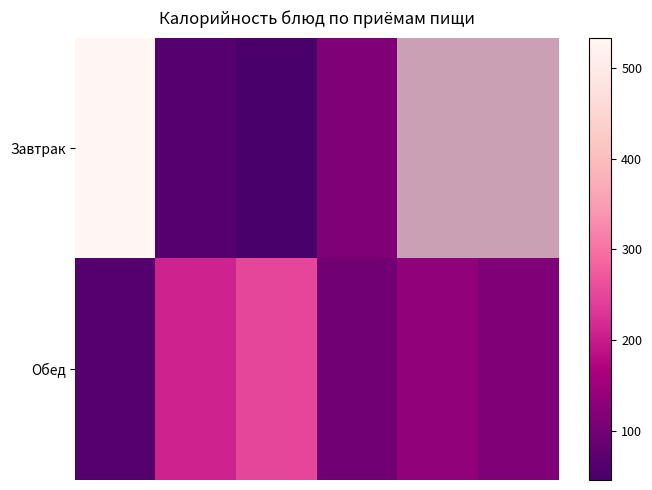

Count the number of categories in the chart.

6